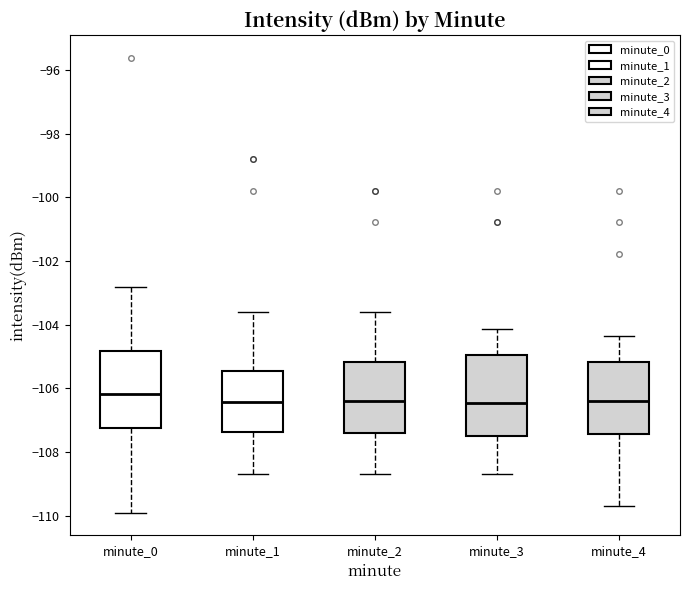

Where does the lower whisker of the box for minute_2 end on the y-axis? The values are not printed on the chart, so give them approximately, as read against the axis.

-108.6